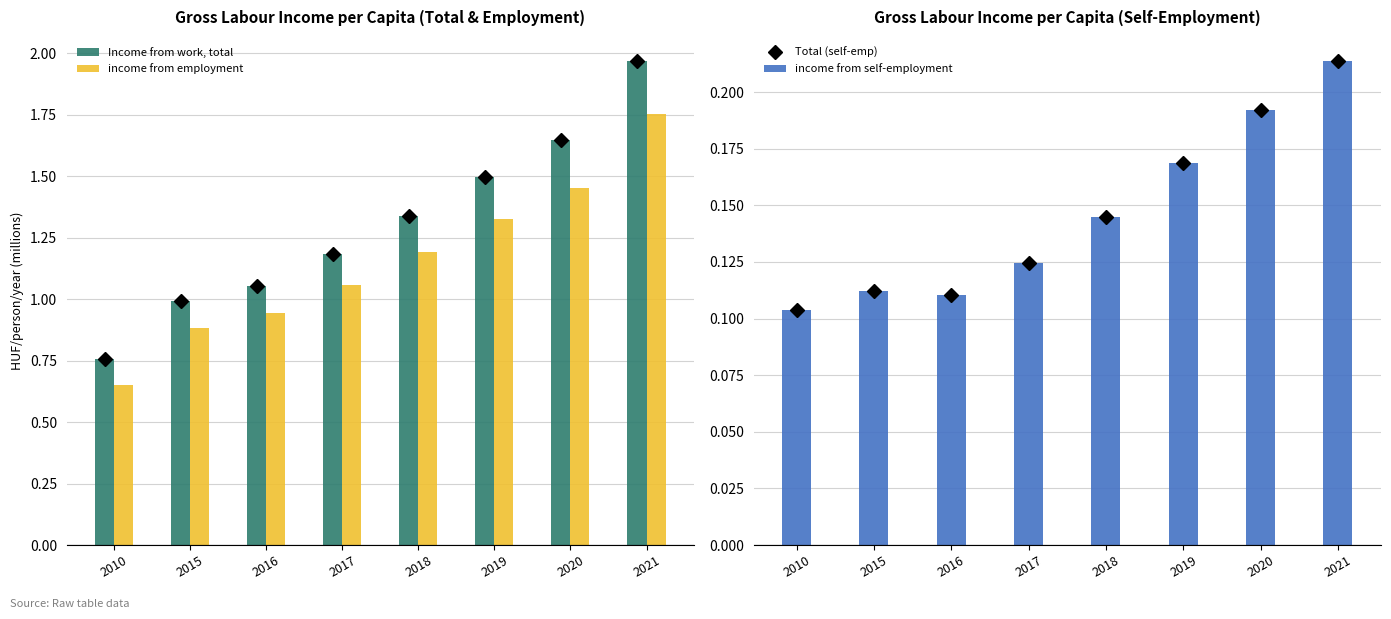

At which category is the sum across all series the highest?

2021